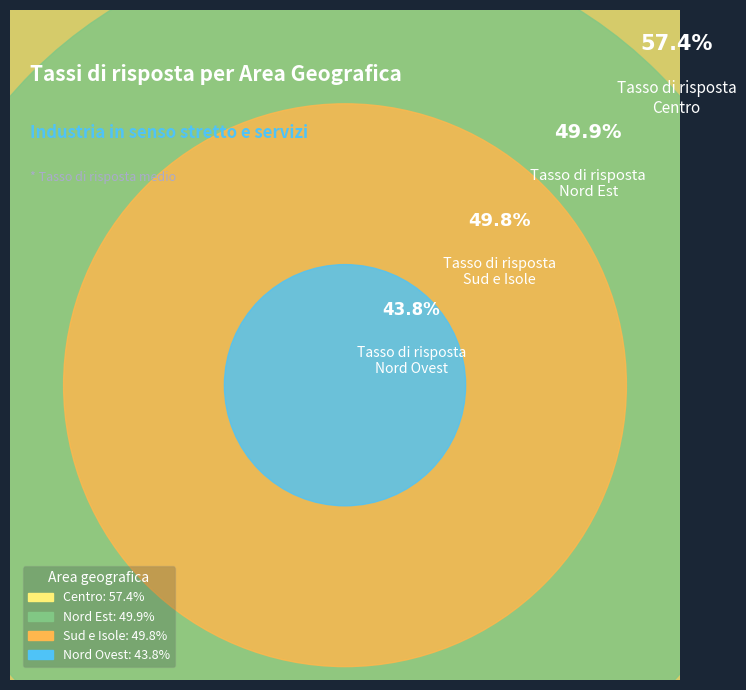

To the nearest percent, what portion does Sud e Isole represent?

25%